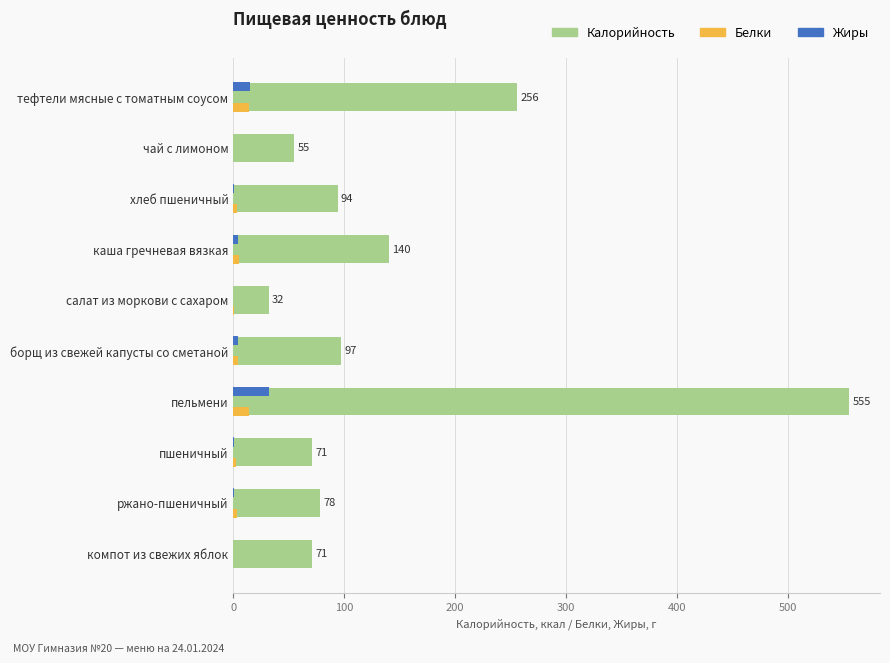

How many data points does each series have?

10